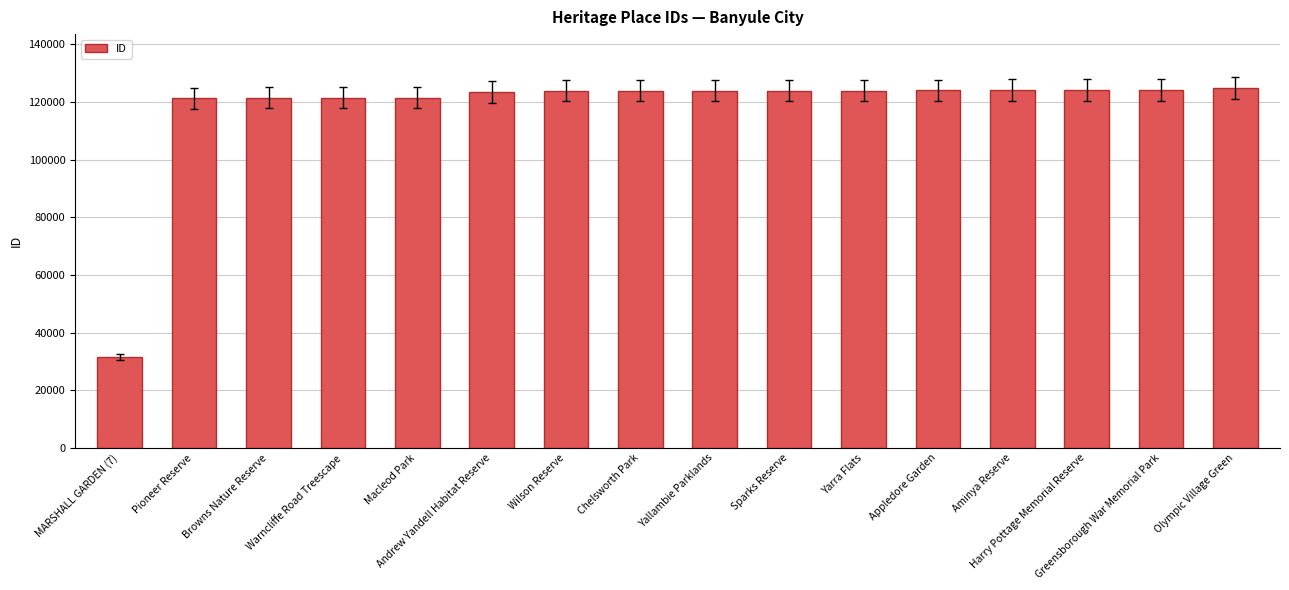

What is the maximum value shown in the chart?

124829